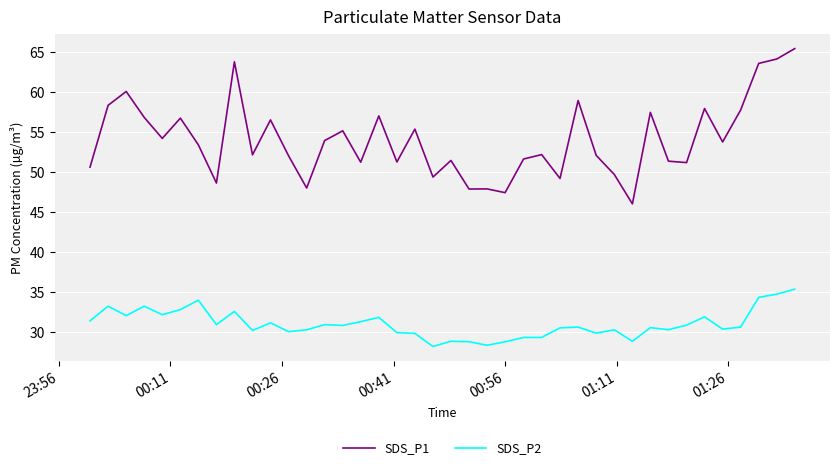

What is the highest value of the SDS_P1 series?

65.4